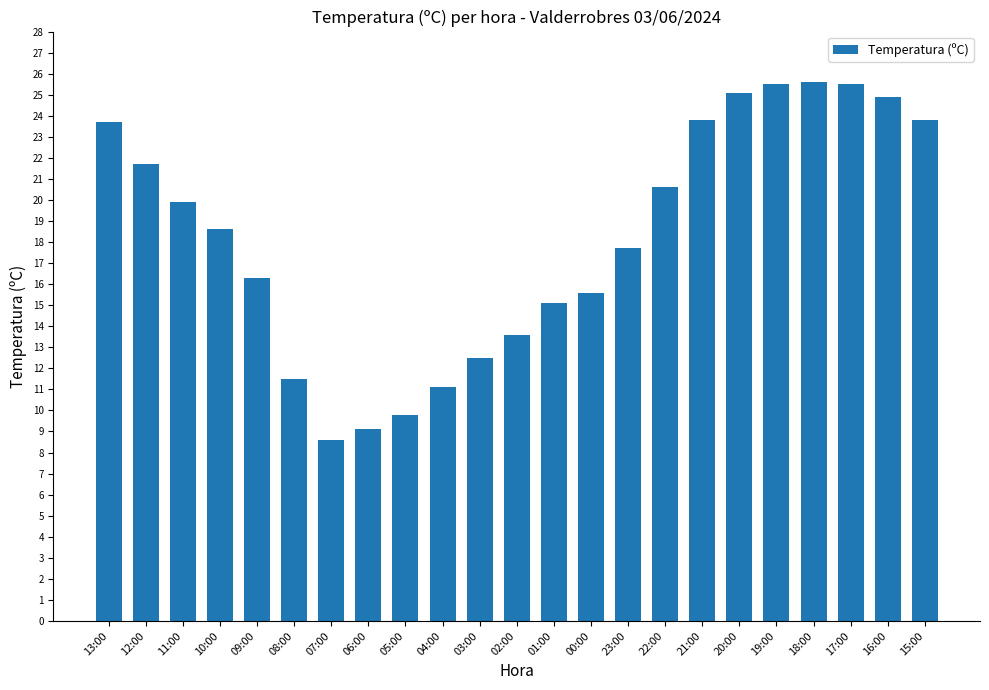

What is the maximum value shown in the chart?

25.6